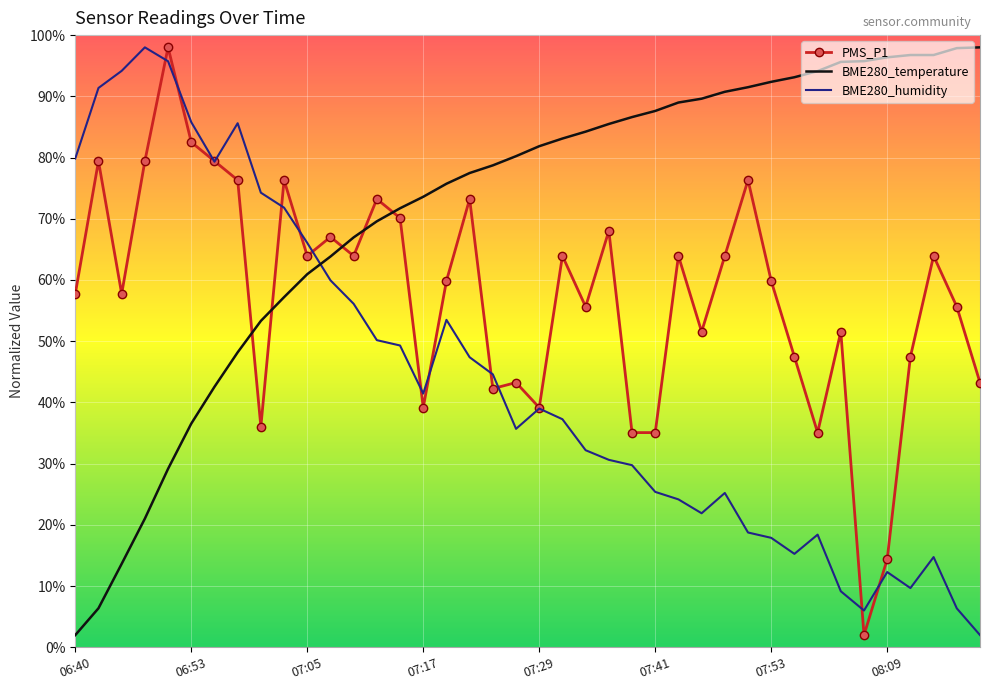

What is the smallest value displayed?

2.0